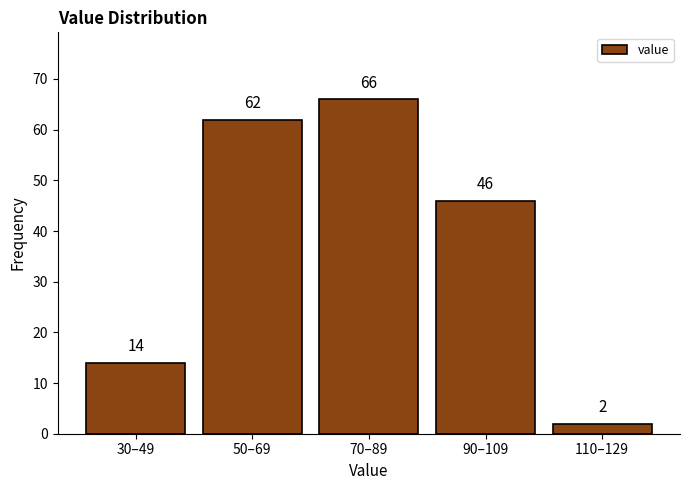

Reading left to right, extract all data points from this chart.

30–49=14	50–69=62	70–89=66	90–109=46	110–129=2